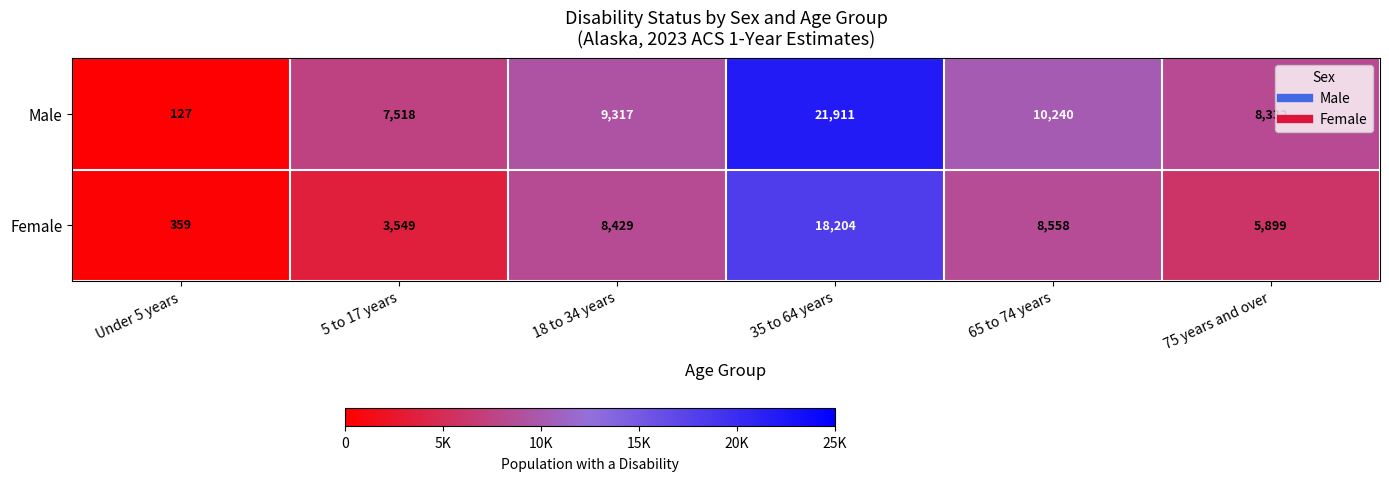

At how many categories does at least one series exceed 14251?

1